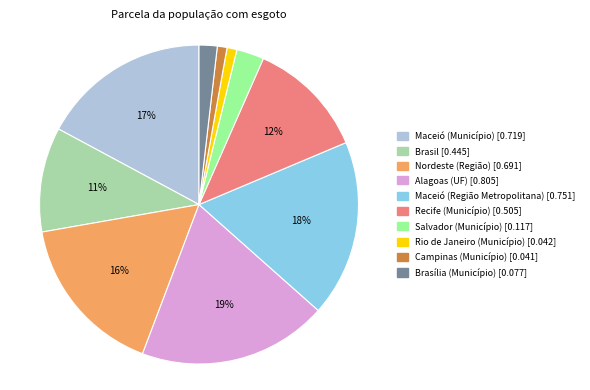

To the nearest percent, what is the difference between the largest and smallest slice percentages?

18%